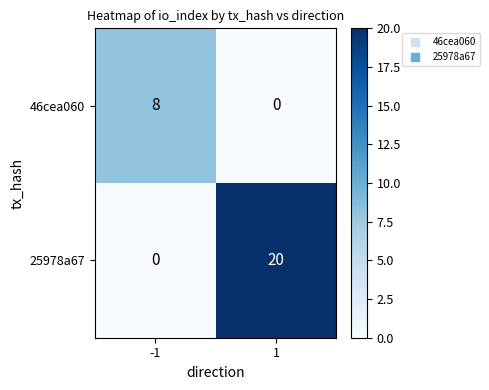

Reading left to right, extract all data points from this chart.

46cea060: 8	0
25978a67: 0	20